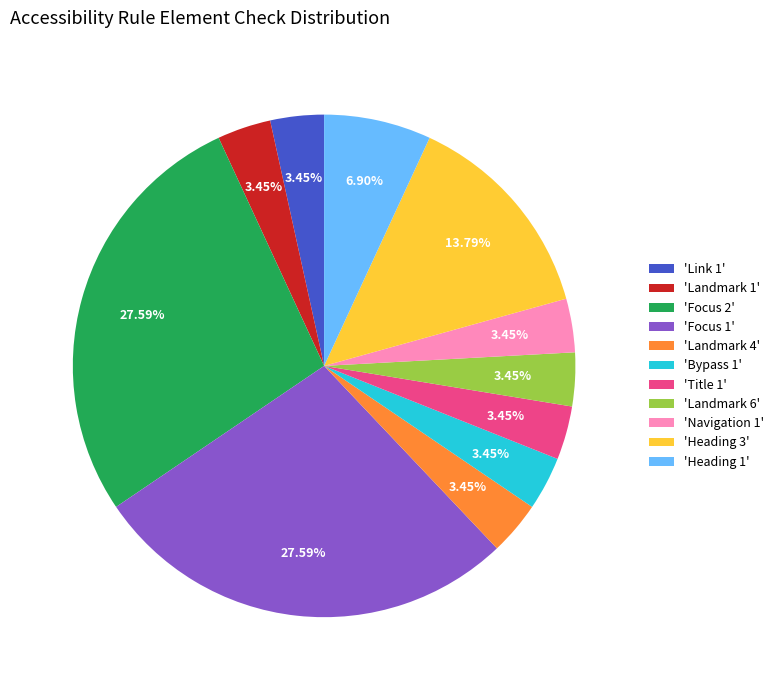

Does 'Landmark 4' account for over 50% of the chart?

No